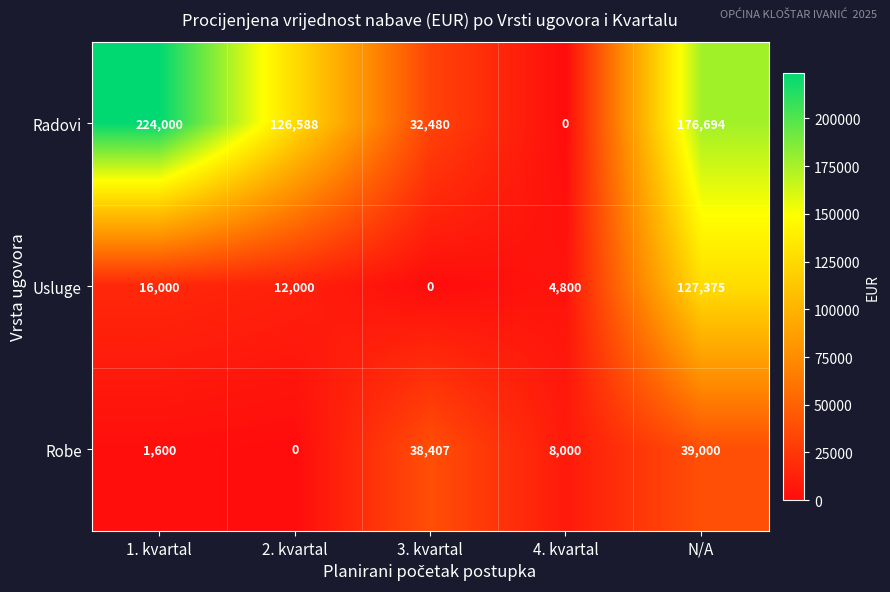

What is the spread (max minus min) of values at 1. kvartal?

222400